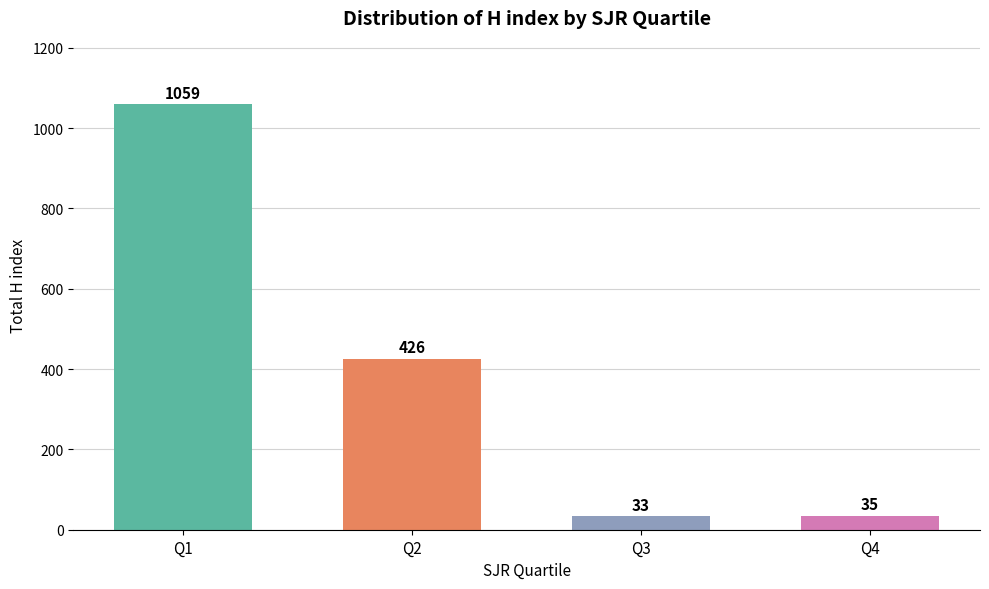

What is the sum of the values at Q4 and Q1?

1094